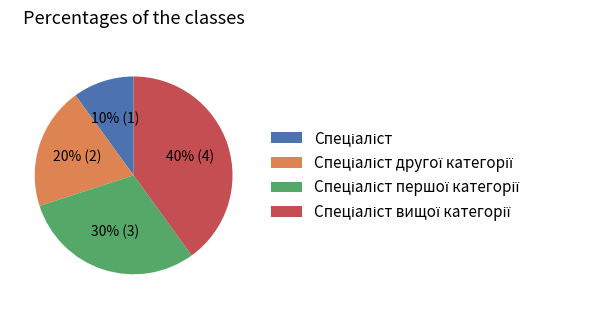

To the nearest percent, what is the difference between the largest and smallest slice percentages?

30%